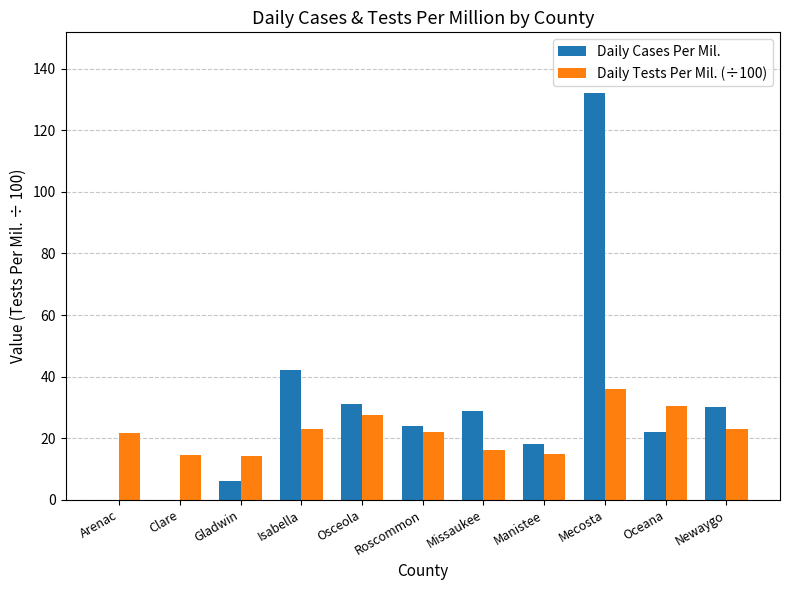

Which series has the largest range (max minus min)?

Daily Cases Per Mil.